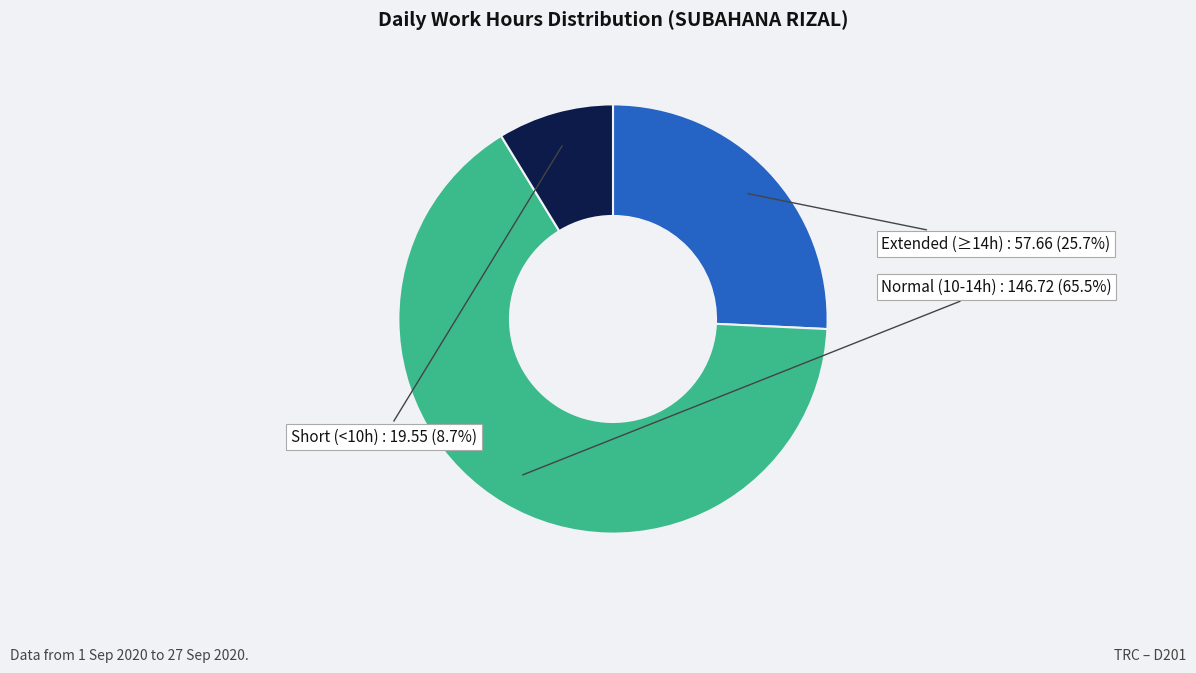

Does any single category account for the majority?

Yes